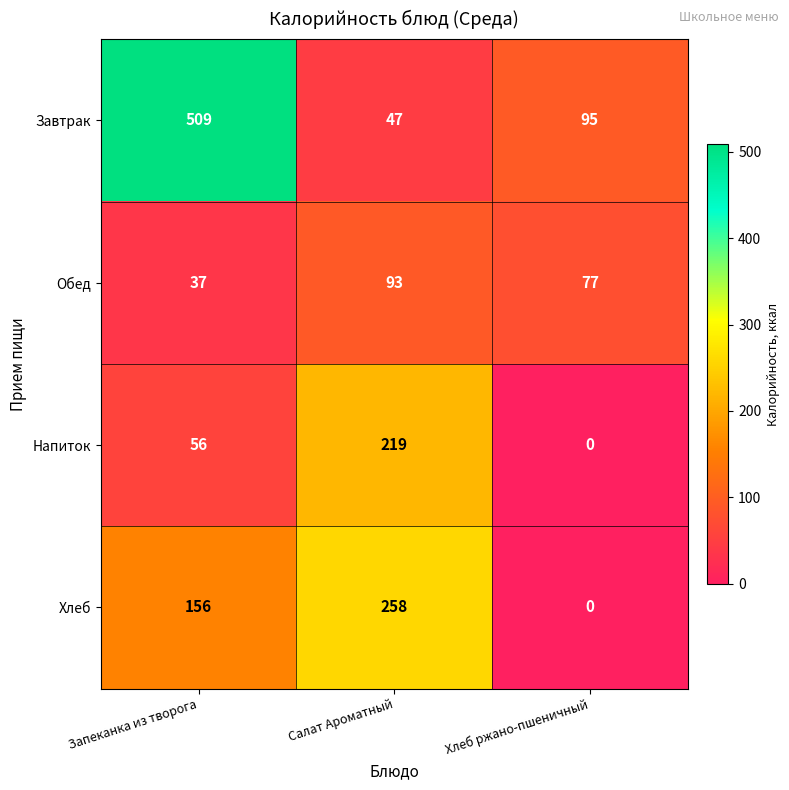

Which series has the widest spread of values?

Завтрак